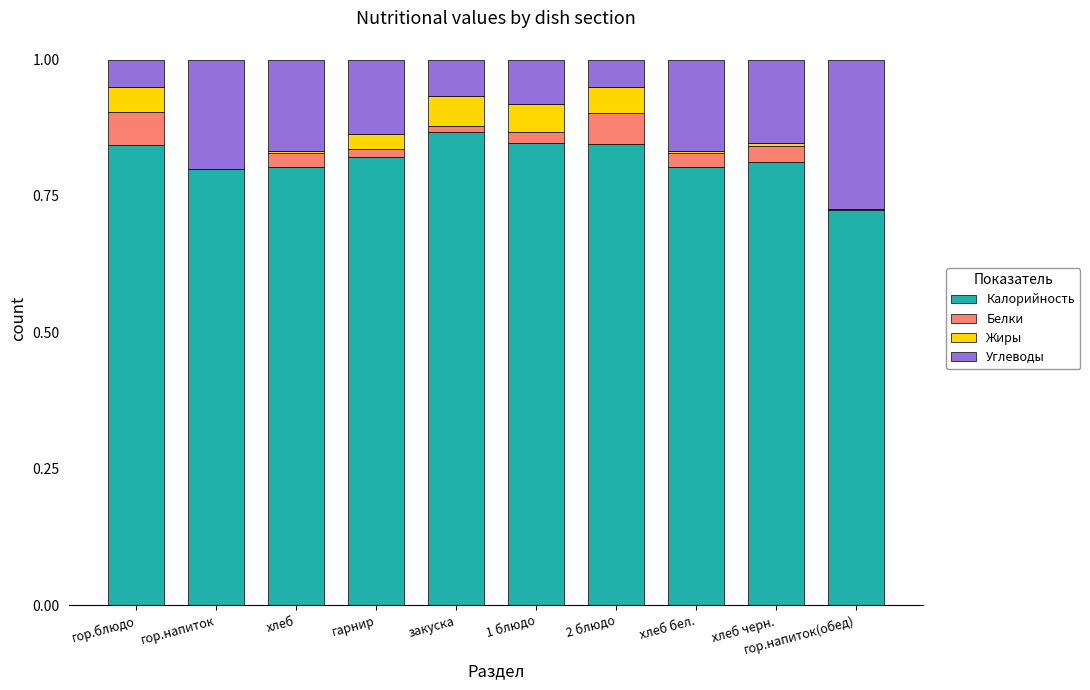

How many categories are shown in the chart?

10